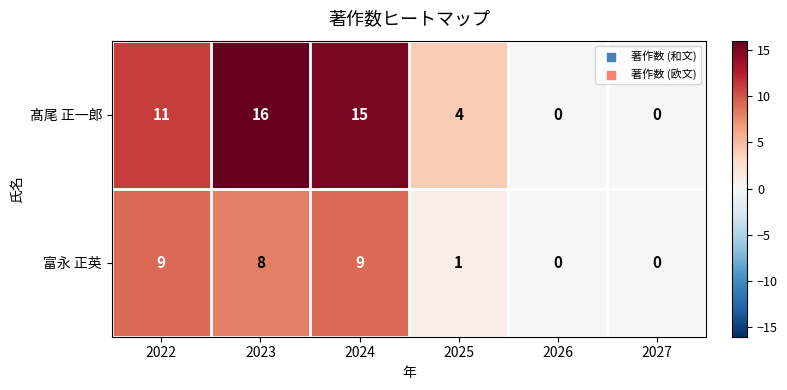

The 髙尾 正一郎 series shows 23 at 2023. True or false?

False